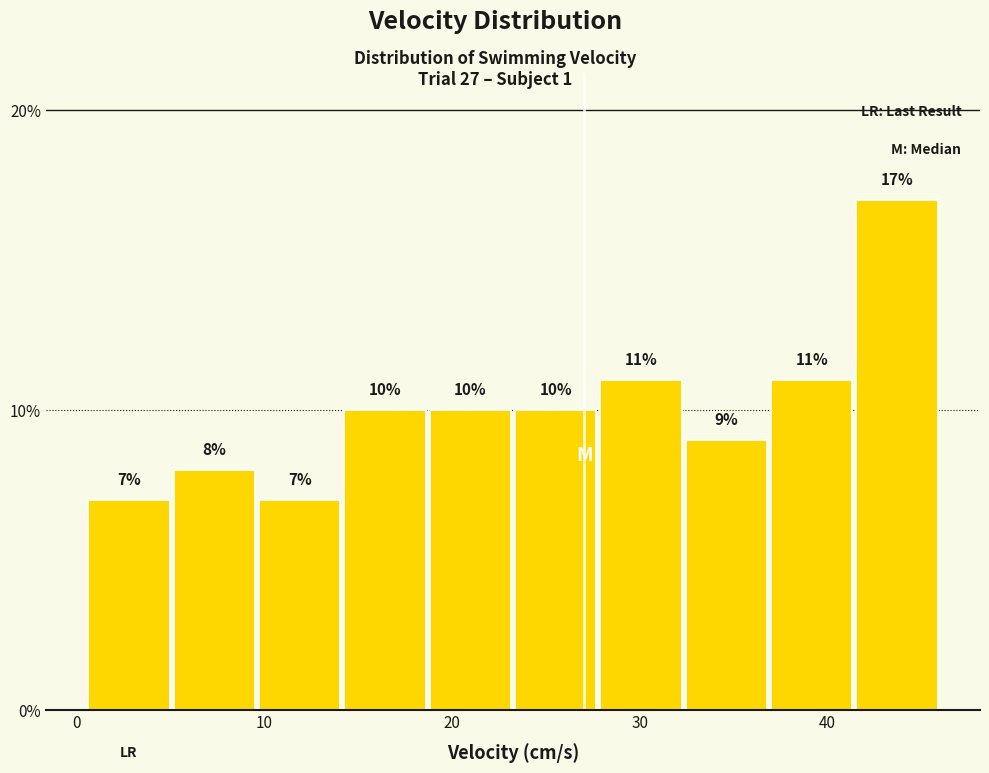

Reading left to right, transcribe this chart: for each bar, give the range it covers on the x-axis and its height. The bar edges are not printed on the chart, so give them approximately, as read against the axis.

1 to 5: 7
5 to 10: 8
10 to 14: 7
14 to 19: 10
19 to 23: 10
23 to 28: 10
28 to 32: 11
32 to 37: 9
37 to 41: 11
41 to 46: 17